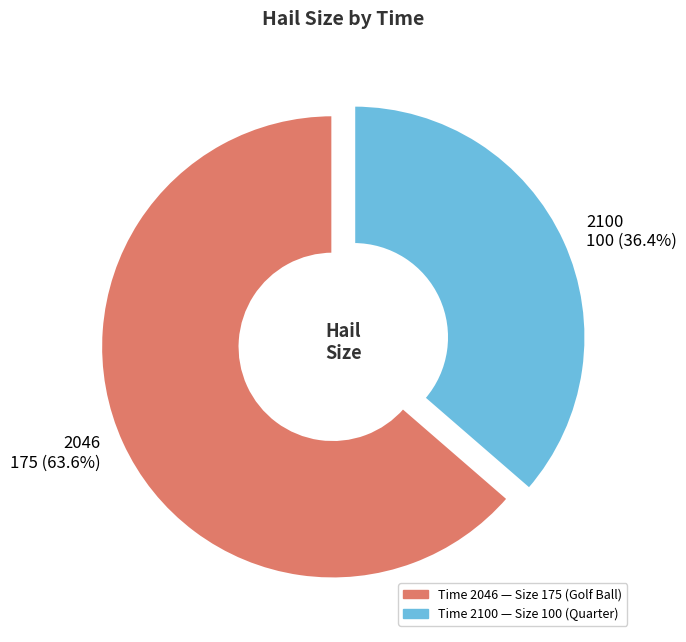

To the nearest percent, what percentage of the pie is 2046?

64%